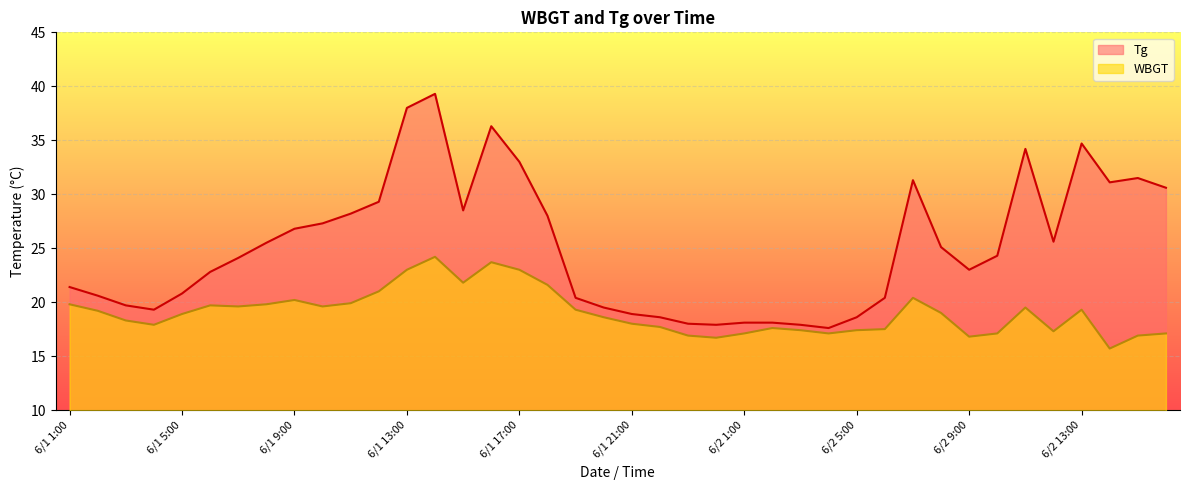

How many values in the WBGT series exceed 19?

19